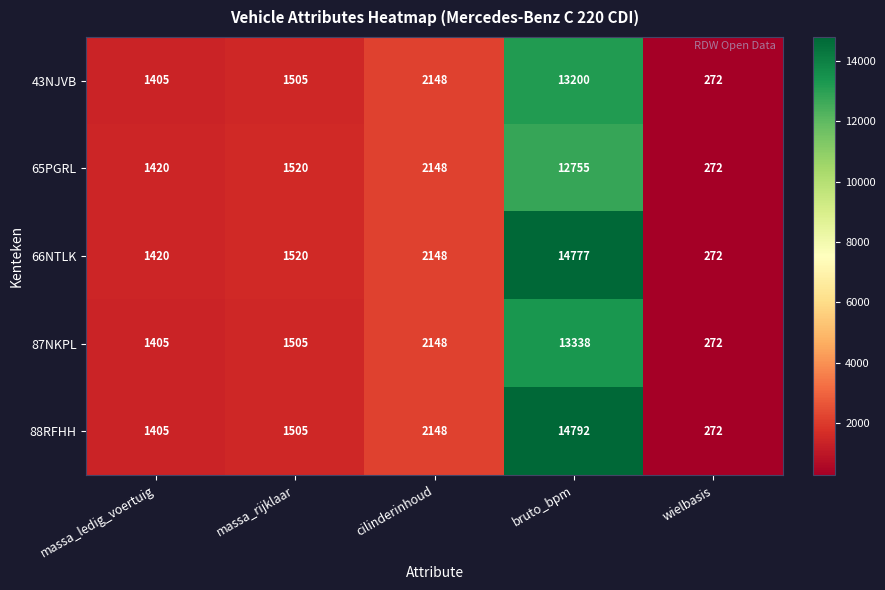

Reading left to right, transcribe all the data shown in this chart.

43NJVB: massa_ledig_voertuig=1405	massa_rijklaar=1505	cilinderinhoud=2148	bruto_bpm=13200	wielbasis=272
65PGRL: massa_ledig_voertuig=1420	massa_rijklaar=1520	cilinderinhoud=2148	bruto_bpm=12755	wielbasis=272
66NTLK: massa_ledig_voertuig=1420	massa_rijklaar=1520	cilinderinhoud=2148	bruto_bpm=14777	wielbasis=272
87NKPL: massa_ledig_voertuig=1405	massa_rijklaar=1505	cilinderinhoud=2148	bruto_bpm=13338	wielbasis=272
88RFHH: massa_ledig_voertuig=1405	massa_rijklaar=1505	cilinderinhoud=2148	bruto_bpm=14792	wielbasis=272